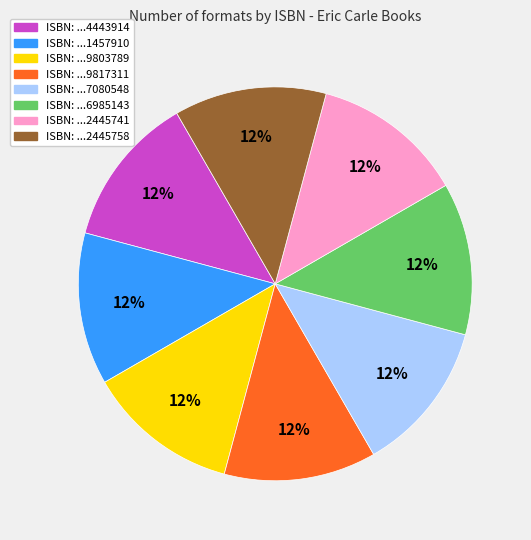

Does any single category account for the majority?

No